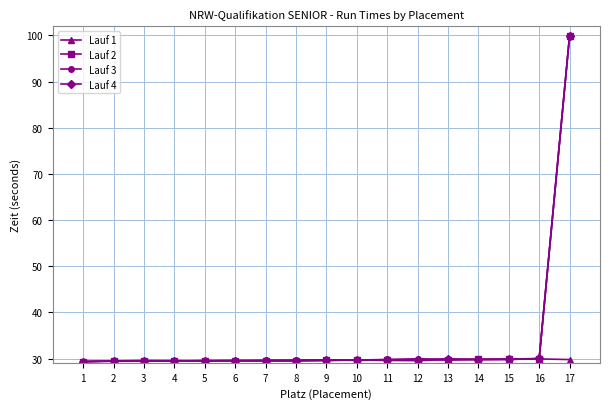

Between which two adjacent categories do Lauf 2 and Lauf 4 first intersect?

5 and 6